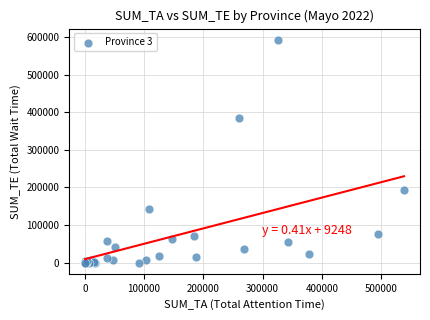

What Y value in the scatter plot is closest to 296416?

384832